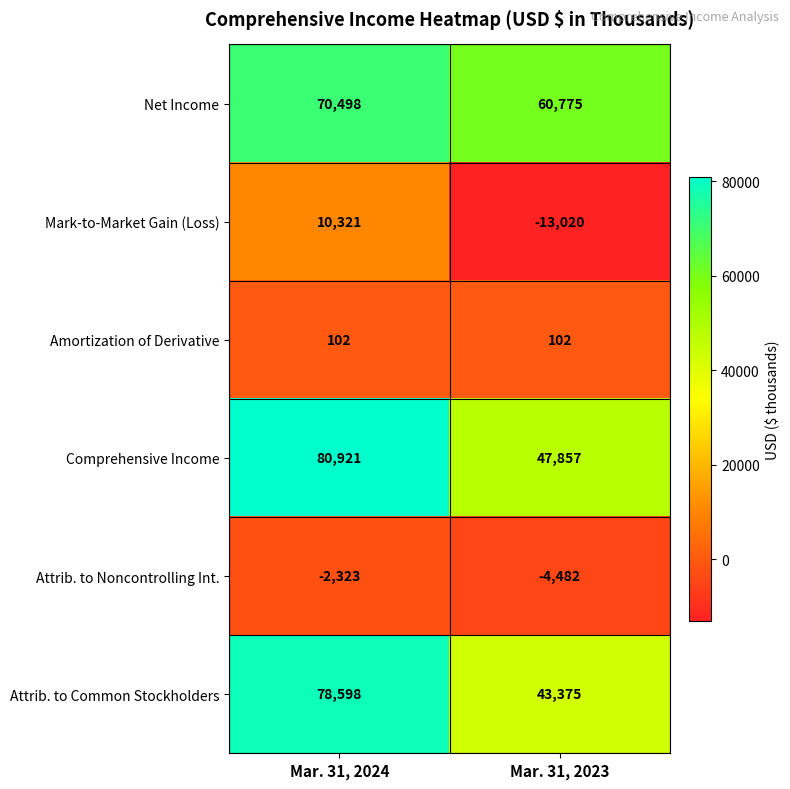

At how many categories does at least one series exceed 56487?

2